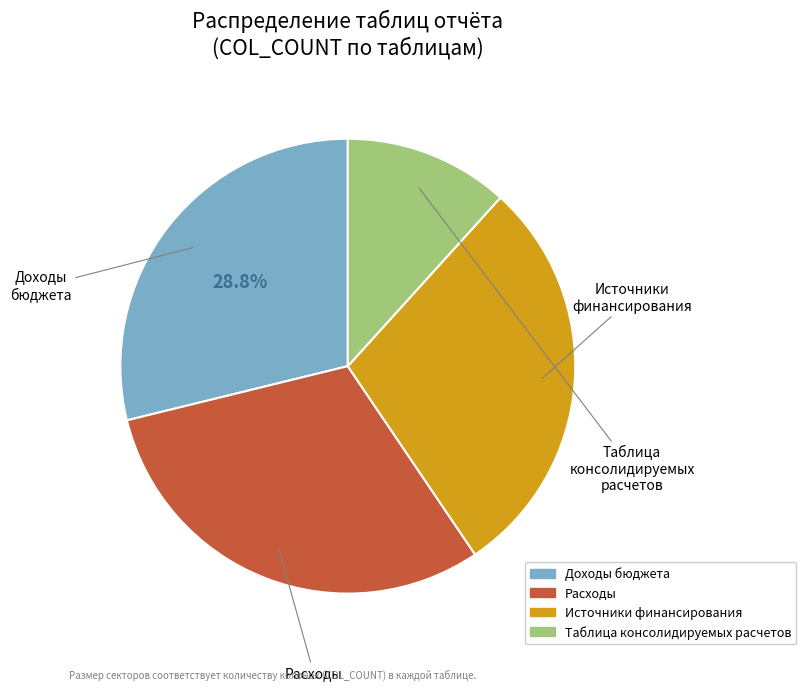

To the nearest percent, what portion does Источники финансирования represent?

29%